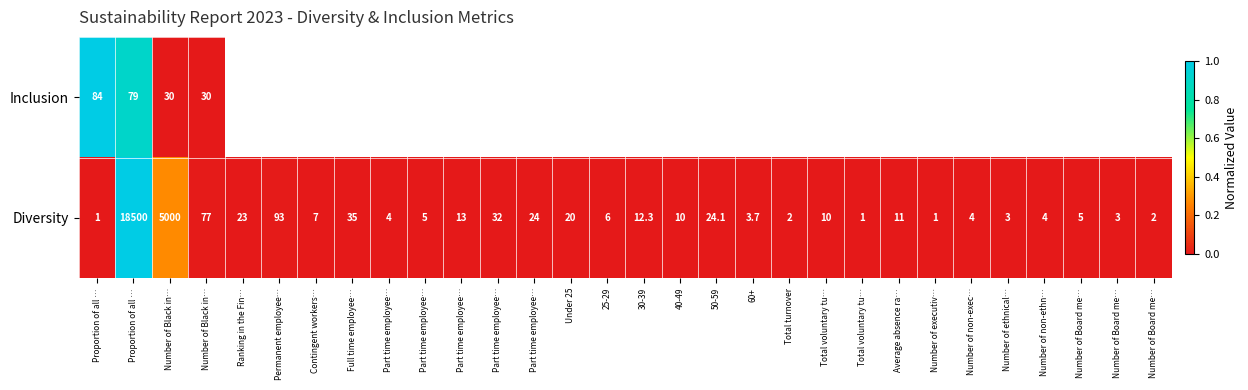

What is the total value across all series at Proportion of all …?

1.0